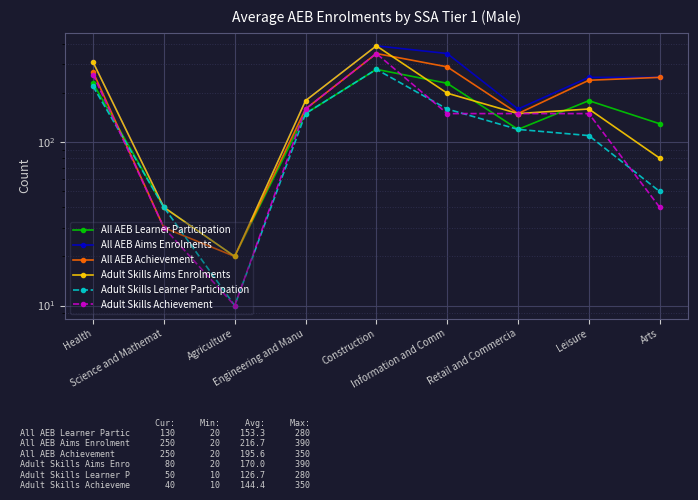

True or false: Adult Skills Aims Enrolments and Adult Skills Achievement intersect in this chart.

False